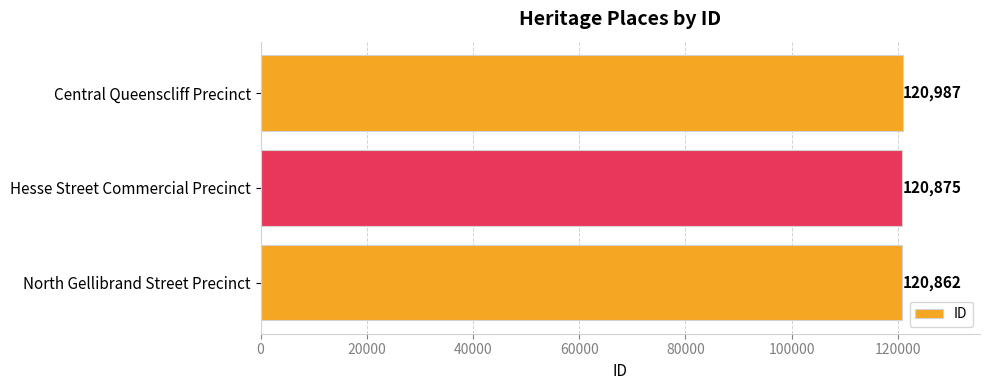

What is the change in value from North Gellibrand Street Precinct to Hesse Street Commercial Precinct?

+13